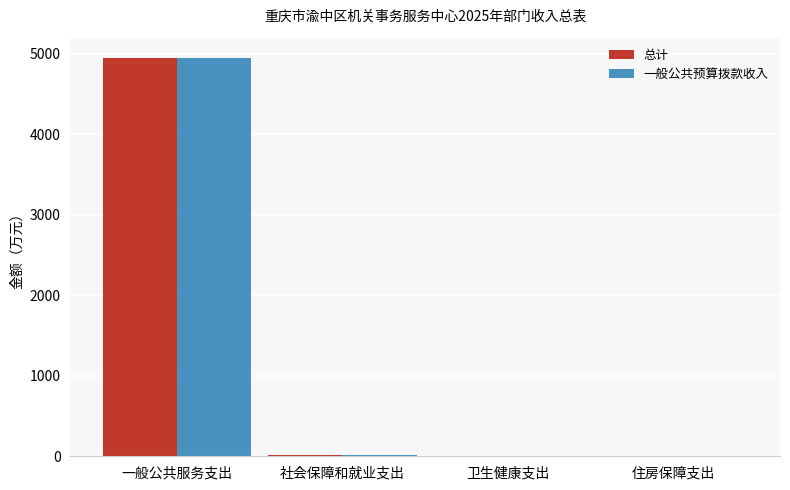

Which label corresponds to the largest value in the chart?

一般公共服务支出